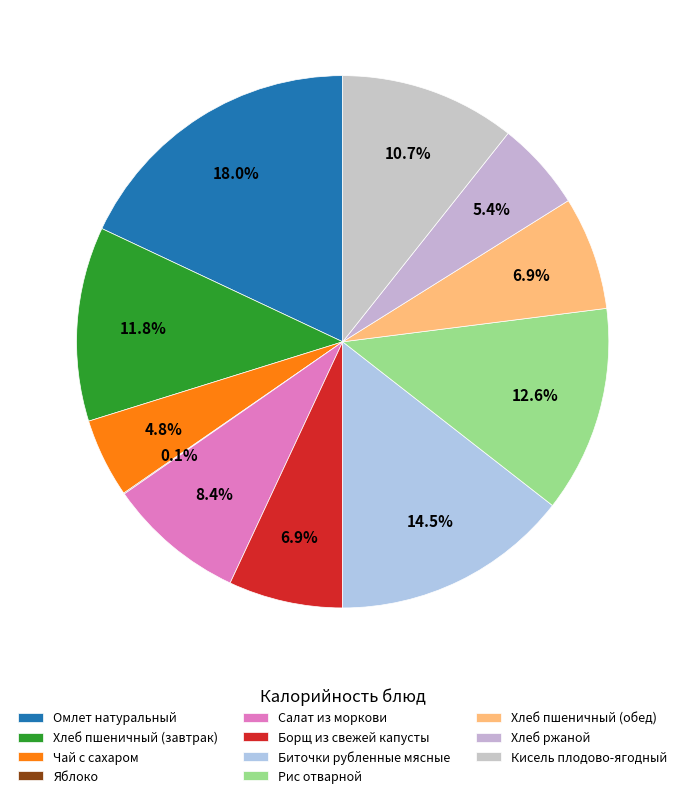

Which category has the smallest portion of the pie?

Яблоко